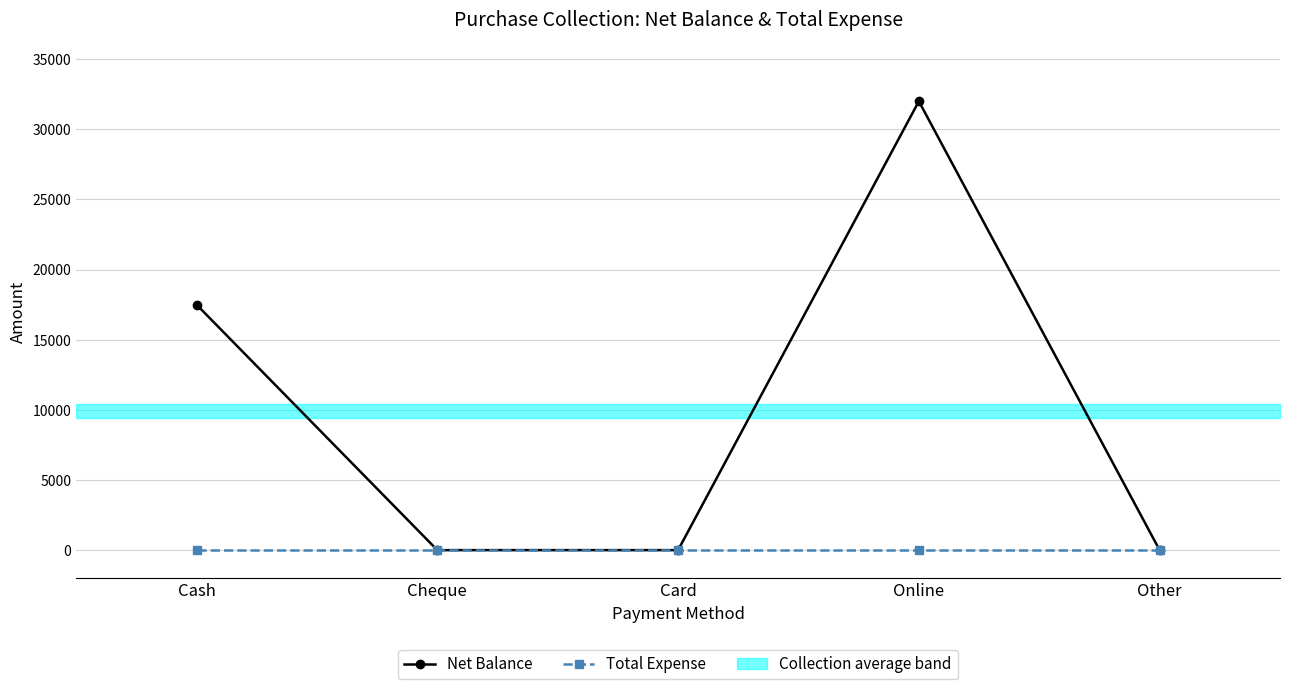

At which category does the chart reach its peak across all series?

Online